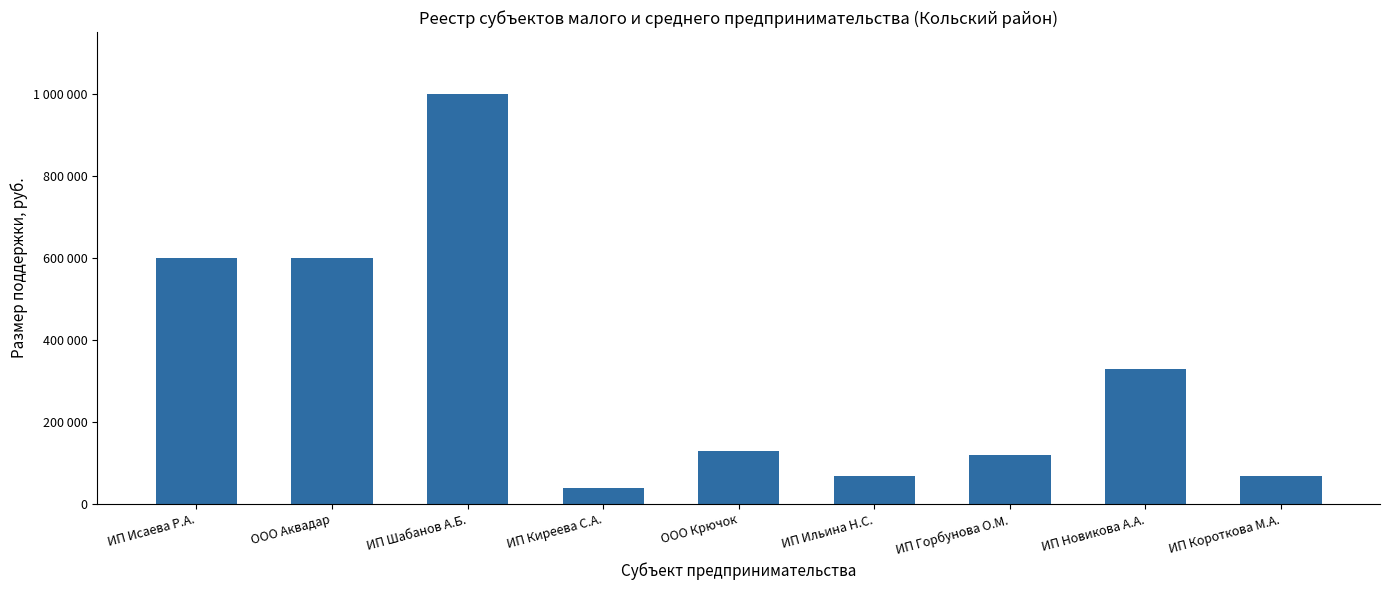

Are the bars grouped side by side (vs. stacked)?

No